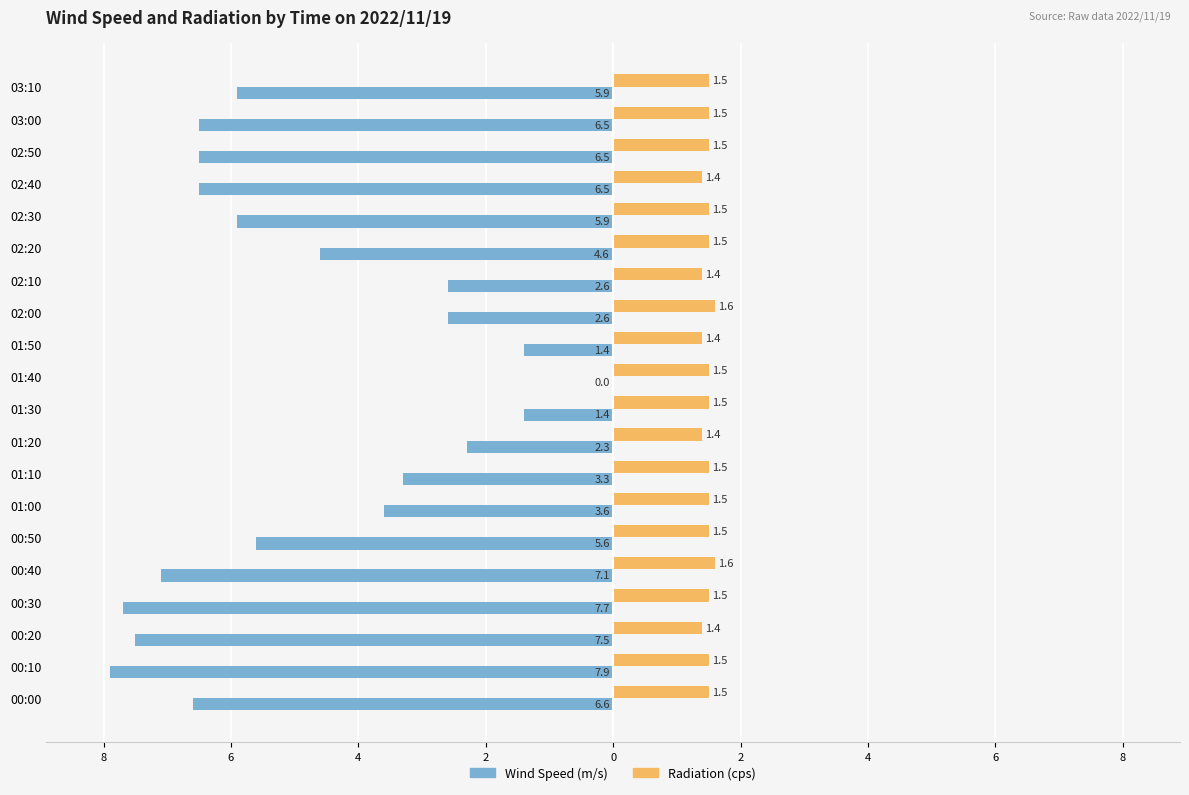

What are all the series names shown in the legend?

Wind Speed (m/s), Radiation (cps)